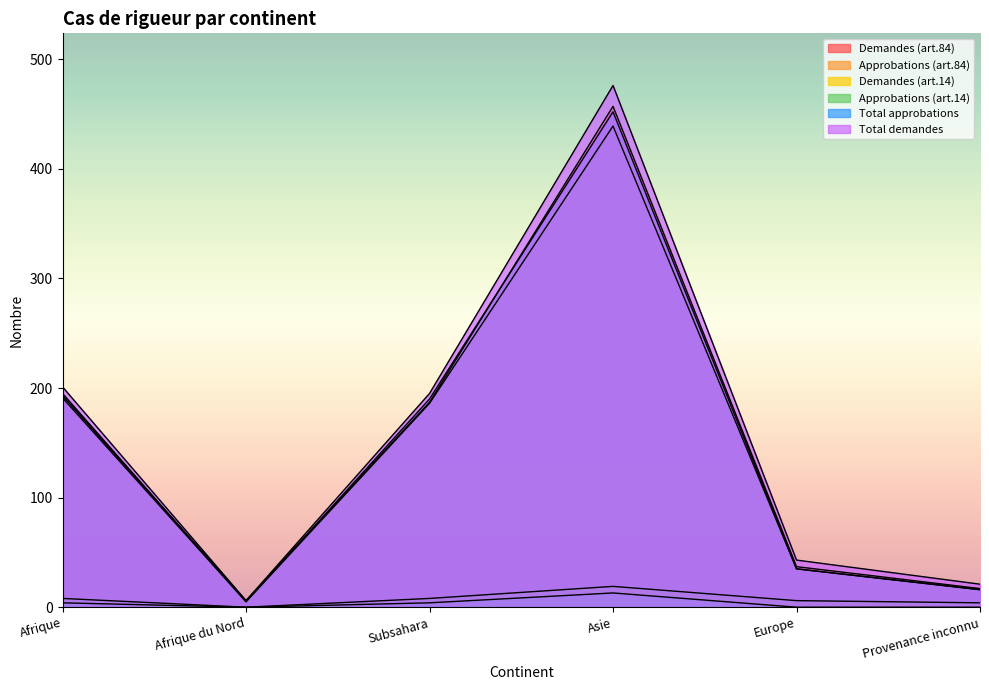

True or false: Demandes (art.84) and Approbations (art.14) cross at least once.

False